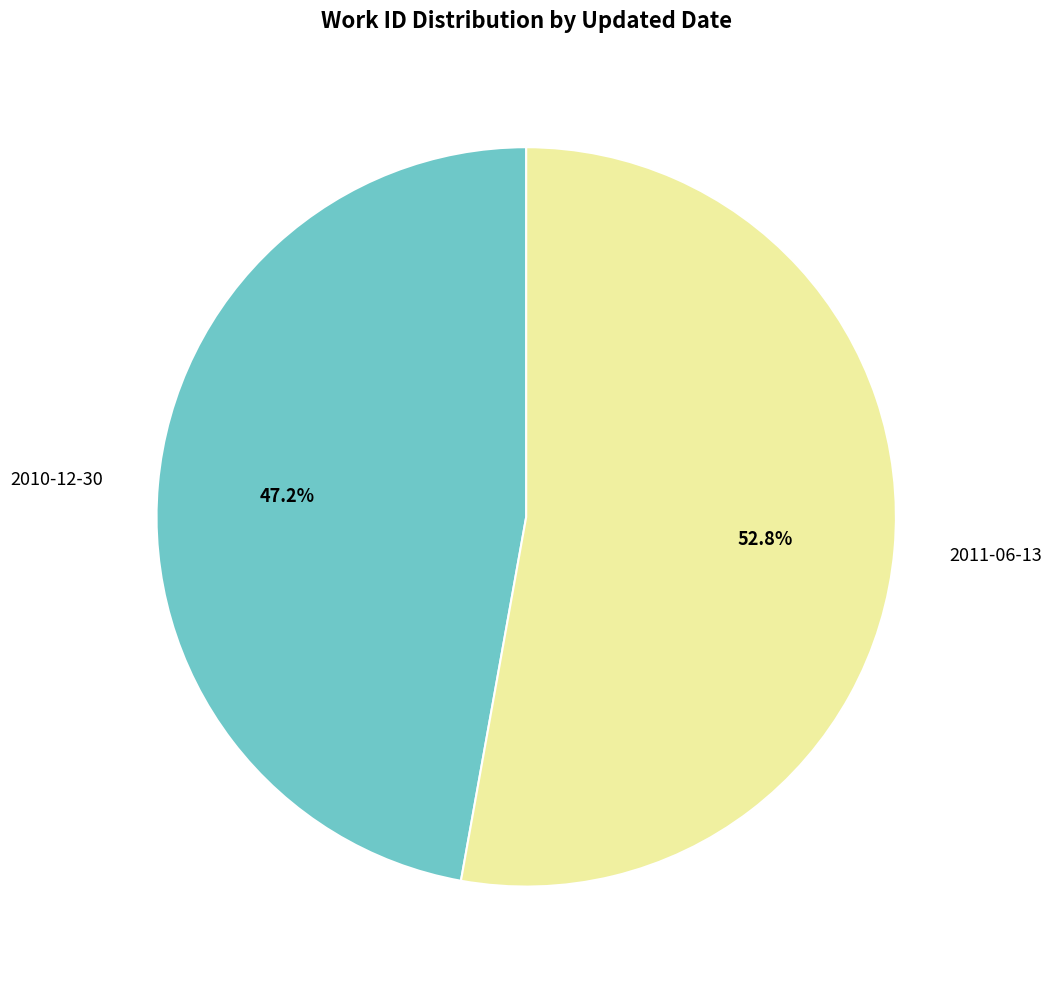

Is there any slice that represents more than half of the pie?

Yes